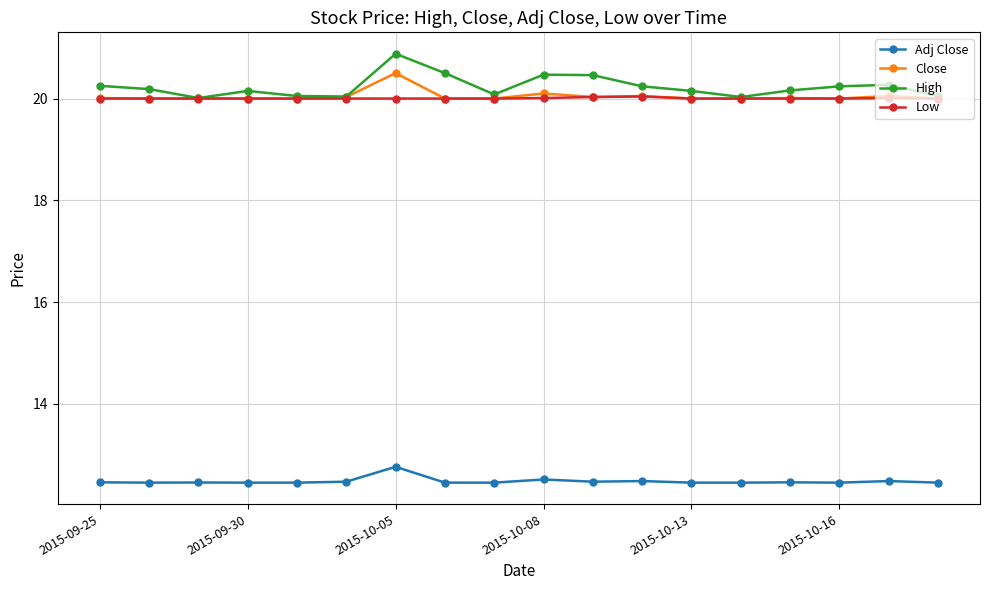

True or false: Adj Close and High intersect in this chart.

False